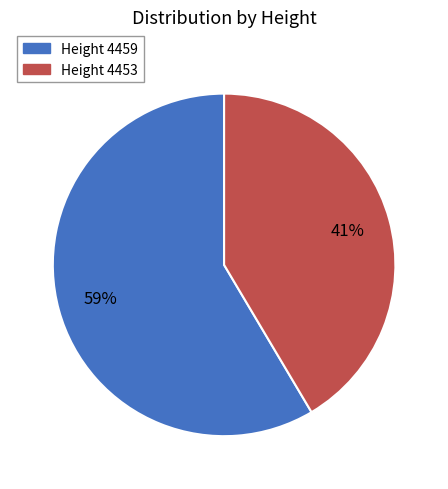

Does any single category account for the majority?

Yes